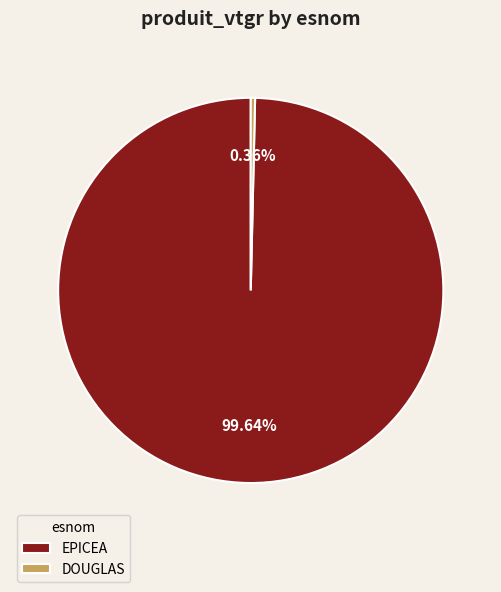

To the nearest percent, what is the combined percentage of DOUGLAS and EPICEA?

100%